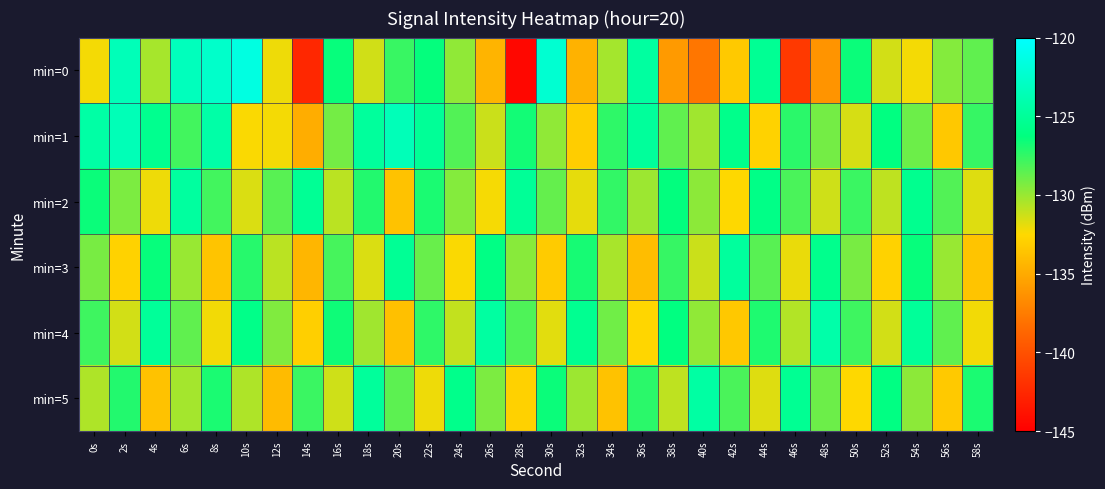

Reading left to right, extract all data points from this chart.

min=0: 0s=-132.2	2s=-123.5	4s=-130.3	6s=-123.3	8s=-122.6	10s=-121.5	12s=-132.1	14s=-142.6	16s=-126.4	18s=-131.4	20s=-127.7	22s=-126.4	24s=-129.8	26s=-134.5	28s=-144.5	30s=-122.3	32s=-134.6	34s=-130.3	36s=-124.6	38s=-135.9	40s=-137.8	42s=-133.3	44s=-125.3	46s=-141.5	48s=-136.2	50s=-126.5	52s=-131.4	54s=-132.2	56s=-129.5	58s=-128.6
min=1: 0s=-124.4	2s=-123.6	4s=-125.5	6s=-127.9	8s=-124.3	10s=-132.4	12s=-132.2	14s=-134.9	16s=-129.1	18s=-124.8	20s=-123.5	22s=-125.1	24s=-128.3	26s=-131.2	28s=-126.7	30s=-129.8	32s=-133.1	34s=-127.4	36s=-124.9	38s=-128.6	40s=-130.2	42s=-125.7	44s=-132.8	46s=-127.3	48s=-129.1	50s=-131.5	52s=-126.2	54s=-128.9	56s=-133.4	58s=-127.6
min=2: 0s=-126.5	2s=-129.3	4s=-132.1	6s=-124.7	8s=-127.9	10s=-131.6	12s=-128.4	14s=-125.2	16s=-130.8	18s=-127.1	20s=-133.7	22s=-126.9	24s=-129.5	26s=-132.3	28s=-125.1	30s=-128.7	32s=-131.9	34s=-127.5	36s=-130.1	38s=-126.3	40s=-129.7	42s=-132.5	44s=-125.9	46s=-128.1	48s=-131.3	50s=-127.7	52s=-130.9	54s=-125.5	56s=-128.3	58s=-131.7
min=3: 0s=-129.2	2s=-132.8	4s=-126.4	6s=-130.0	8s=-133.6	10s=-127.2	12s=-130.8	14s=-134.4	16s=-128.0	18s=-131.6	20s=-125.2	22s=-128.8	24s=-132.4	26s=-126.0	28s=-129.6	30s=-133.2	32s=-126.8	34s=-130.4	36s=-134.0	38s=-127.6	40s=-131.2	42s=-124.8	44s=-128.4	46s=-132.0	48s=-125.6	50s=-129.2	52s=-132.8	54s=-126.4	56s=-130.0	58s=-133.6
min=4: 0s=-127.8	2s=-131.4	4s=-125.0	6s=-128.6	8s=-132.2	10s=-125.8	12s=-129.4	14s=-133.0	16s=-126.6	18s=-130.2	20s=-133.8	22s=-127.4	24s=-131.0	26s=-124.6	28s=-128.2	30s=-131.8	32s=-125.4	34s=-129.0	36s=-132.6	38s=-126.2	40s=-129.8	42s=-133.4	44s=-127.0	46s=-130.6	48s=-124.2	50s=-127.8	52s=-131.4	54s=-125.0	56s=-128.6	58s=-132.2
min=5: 0s=-130.5	2s=-127.1	4s=-133.7	6s=-130.3	8s=-126.9	10s=-130.5	12s=-134.1	14s=-127.7	16s=-131.3	18s=-124.9	20s=-128.5	22s=-132.1	24s=-125.7	26s=-129.3	28s=-132.9	30s=-126.5	32s=-130.1	34s=-133.7	36s=-127.3	38s=-130.9	40s=-124.5	42s=-128.1	44s=-131.7	46s=-125.3	48s=-128.9	50s=-132.5	52s=-126.1	54s=-129.7	56s=-133.3	58s=-126.9